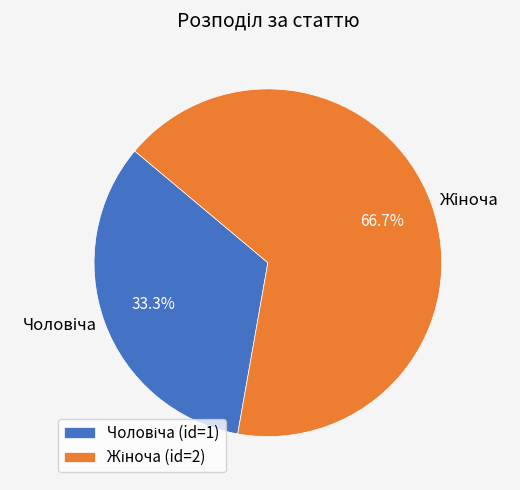

Is there a majority slice in this chart?

Yes